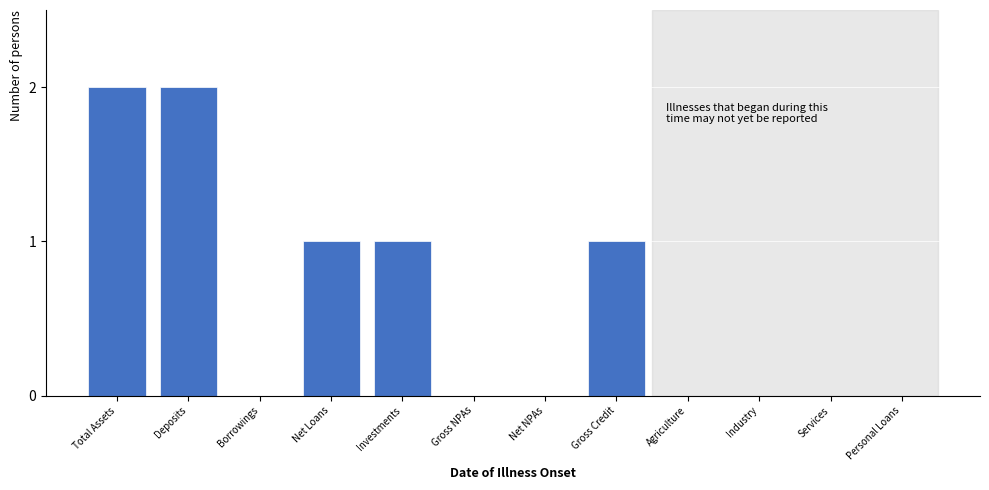

Reading left to right, extract all data points from this chart.

Total Assets=2	Deposits=2	Borrowings=0	Net Loans=1	Investments=1	Gross NPAs=0	Net NPAs=0	Gross Credit=1	Agriculture=0	Industry=0	Services=0	Personal Loans=0